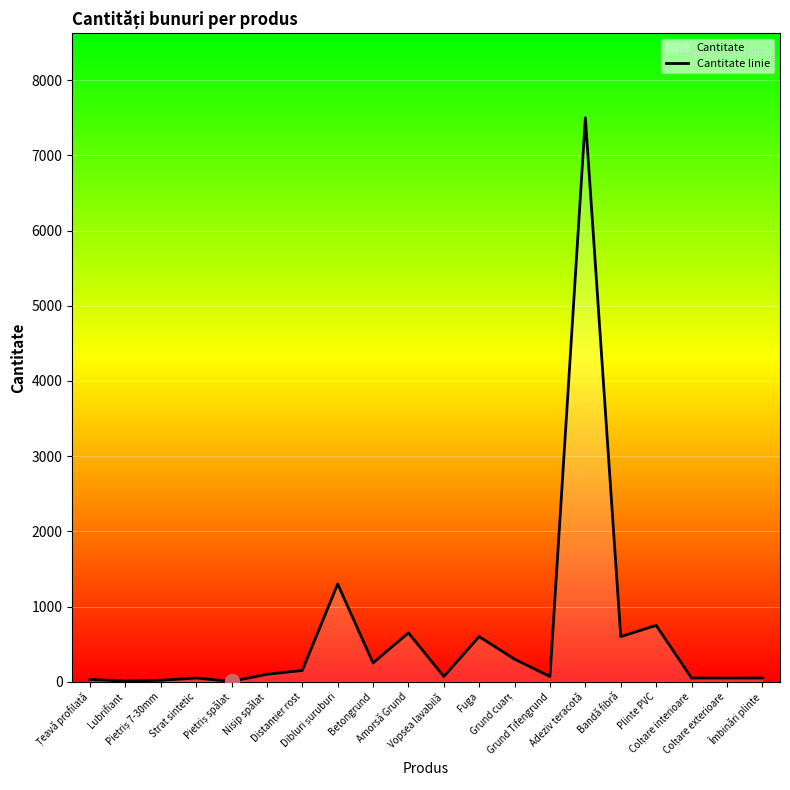

Reading right to left, list all the values displayed in this chart.

Îmbinări plinte=50	Colțare exterioare=50	Colțare interioare=50	Plinte PVC=750	Bandă fibră=600	Adeziv teracotă=7500	Grund Tifengrund=70	Grund cuarț=300	Fuga=600	Vopsea lavabilă=70	Amorsă Grund=650	Betongrund=250	Dibluri șuruburi=1300	Distanțier rost=150	Nisip spălat=100	Pietriș spălat=5	Strat sintetic=50	Pietriș 7-30mm=20	Lubrifiant=10	Țeavă profilată=30